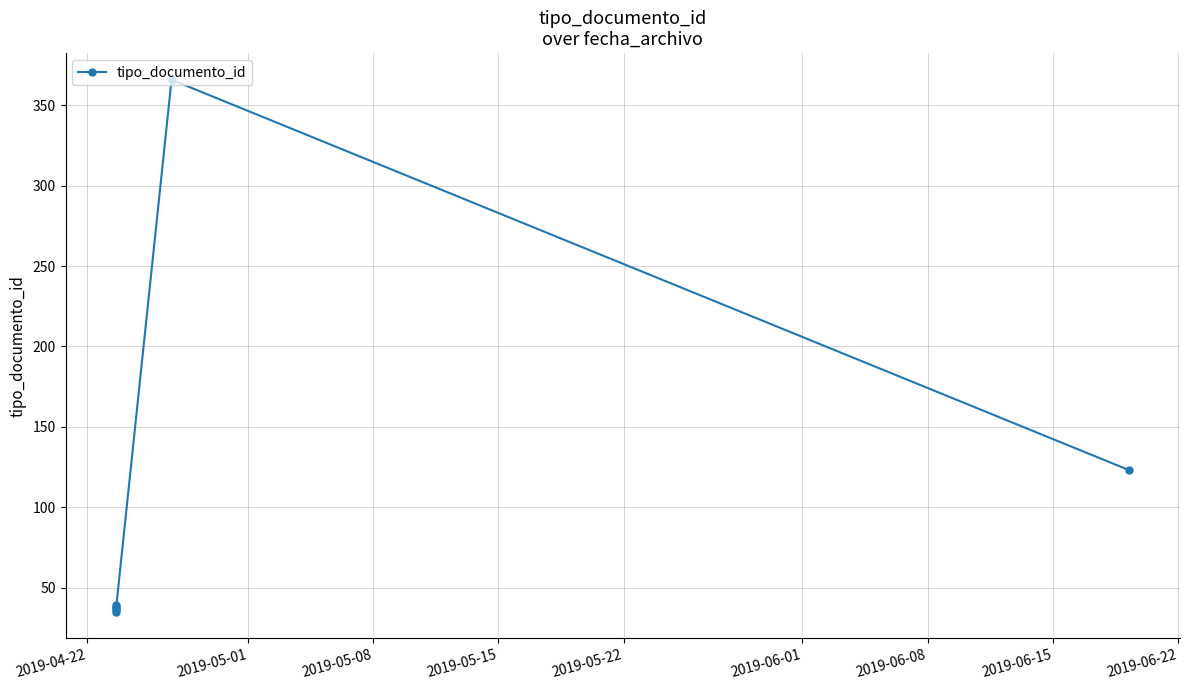

What position from the left is 2019-05-22?

5